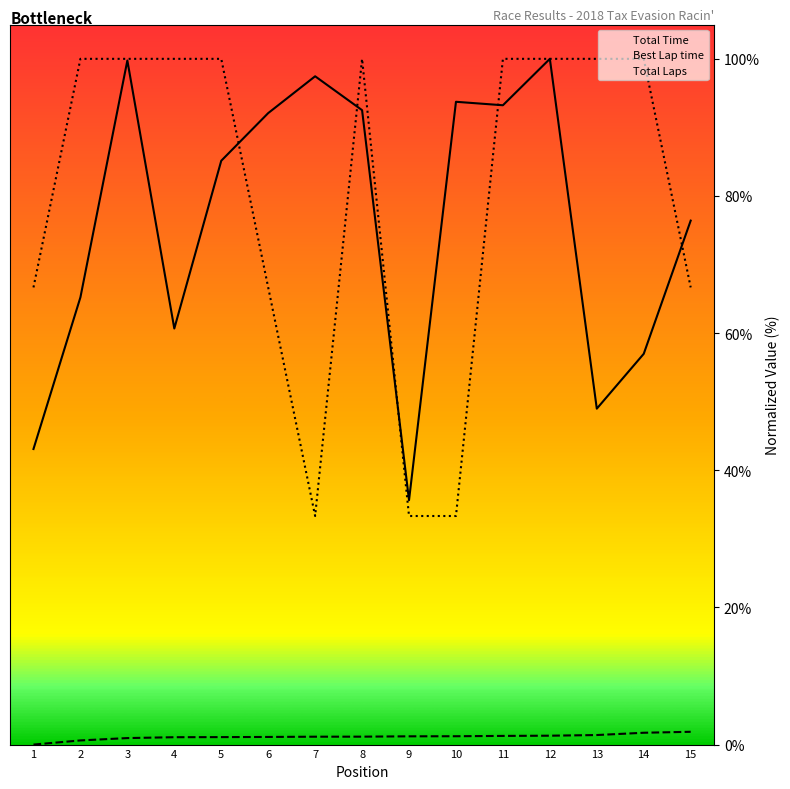

Rank the series at 12 from lowest to highest value.

Best Lap time, Total Time, Total Laps